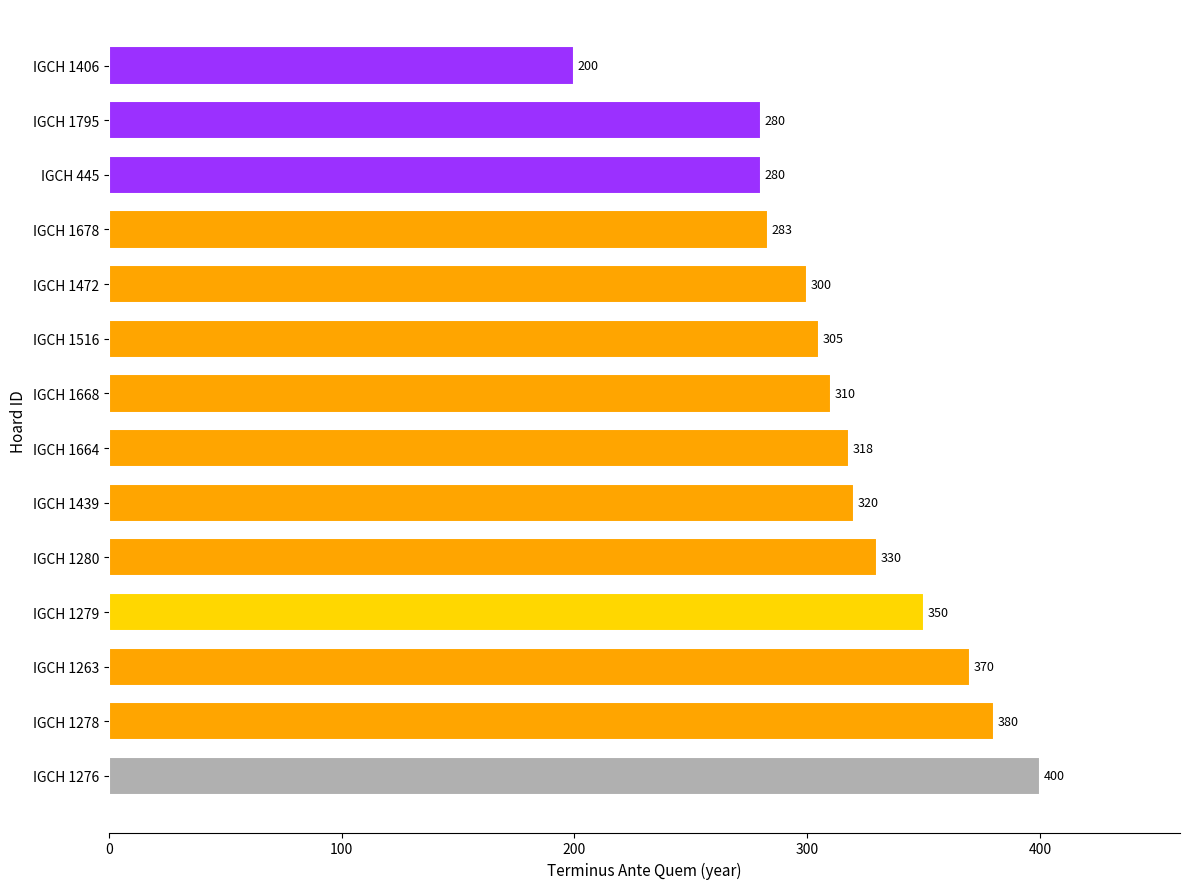

Where is the data nearest to the value 300?

IGCH 1472